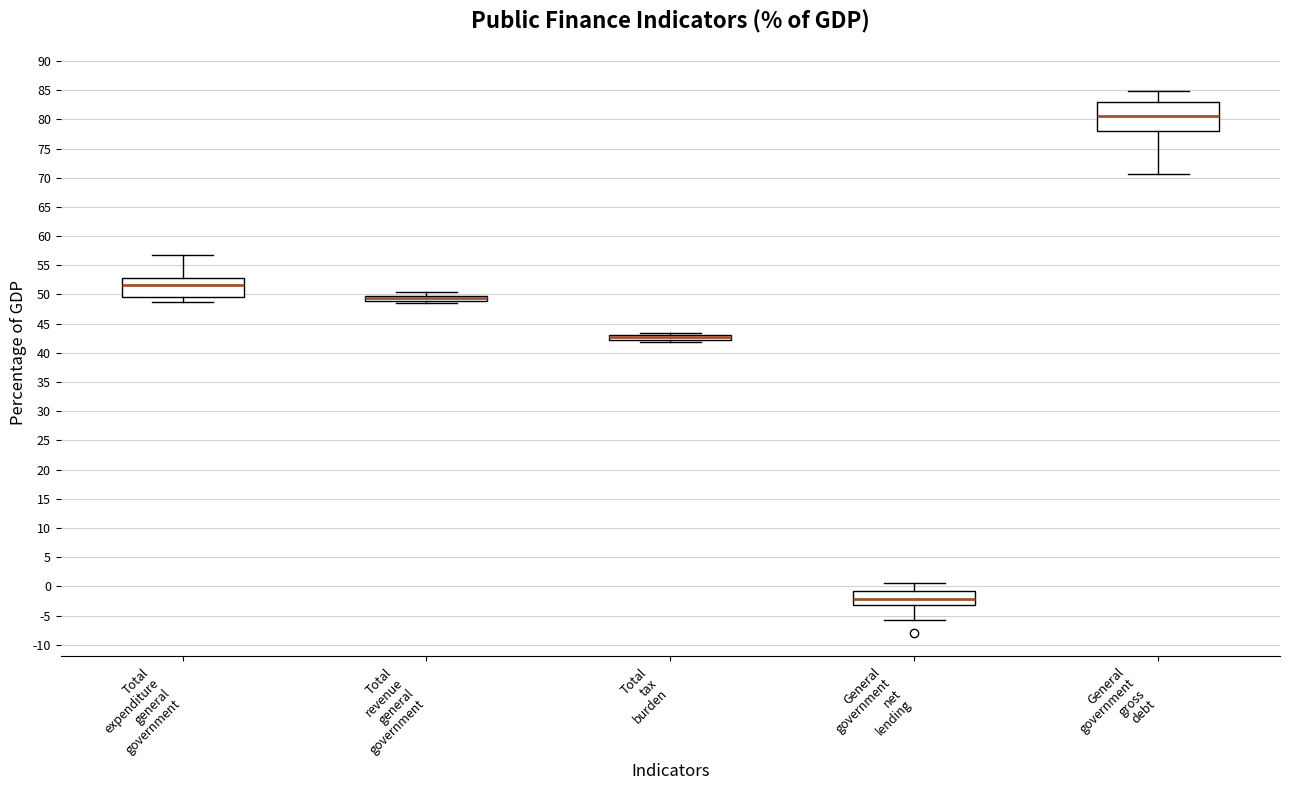

Where is the lower edge of the box for Total expenditure general government on the y-axis? The values are not printed on the chart, so give them approximately, as read against the axis.

49.5